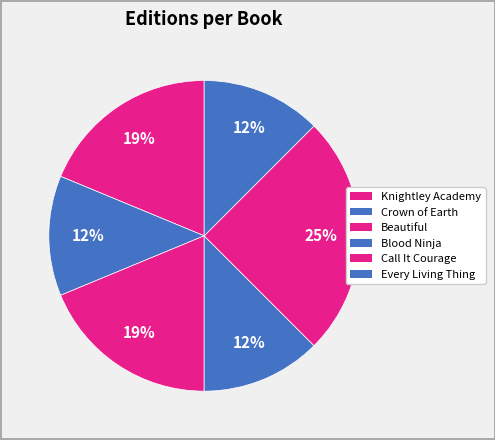

How many segments does this pie chart have?

6